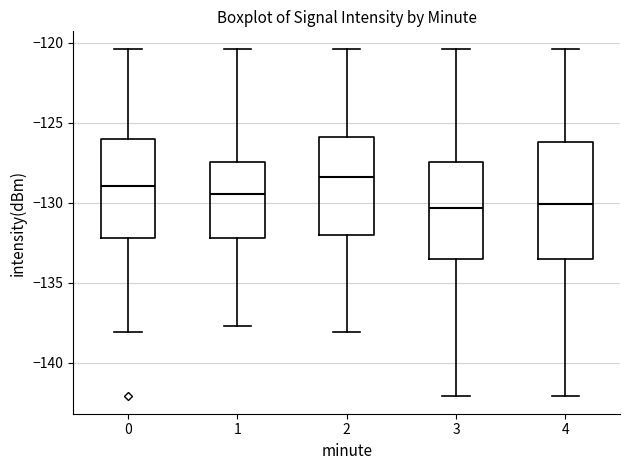

Comparing the boxes themselves (not the whiskers), which one is the tallest?

4